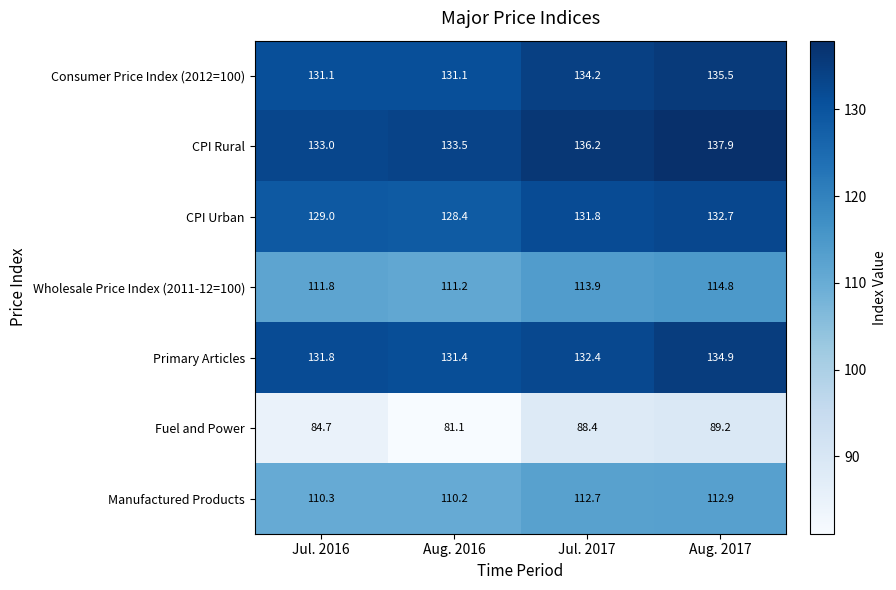

At which label is Consumer Price Index (2012=100) closest to 133?

Jul. 2017